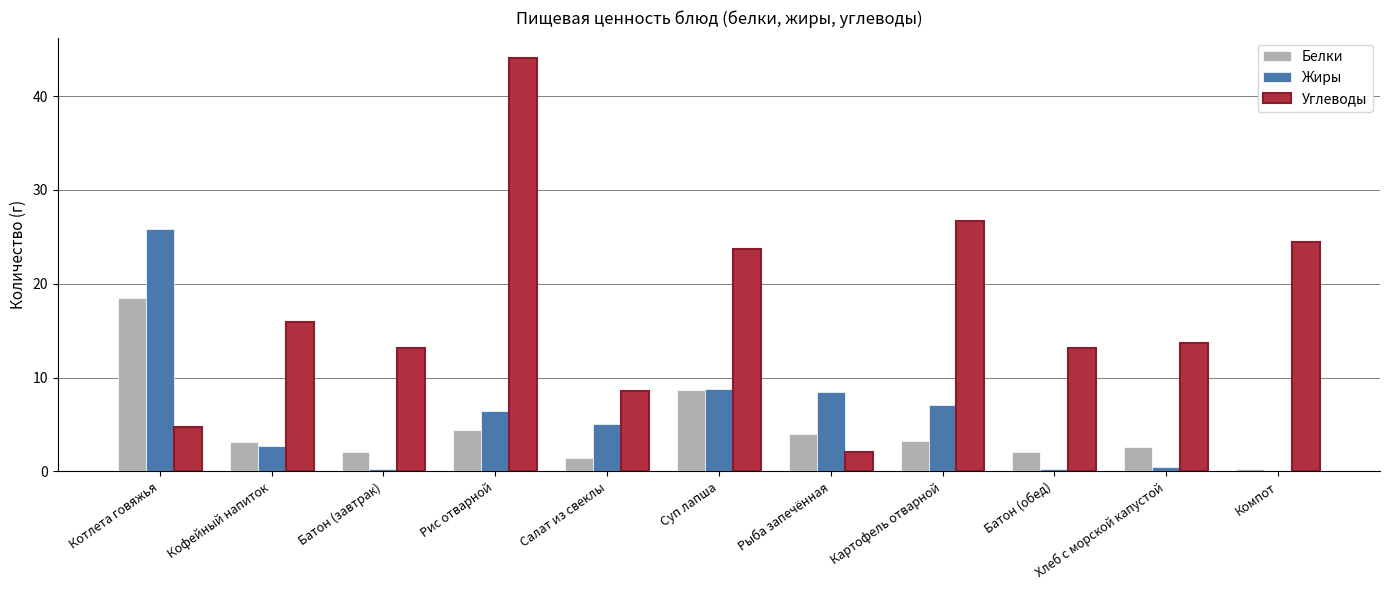

The value of Углеводы at Батон (завтрак) is 7.6. True or false?

False